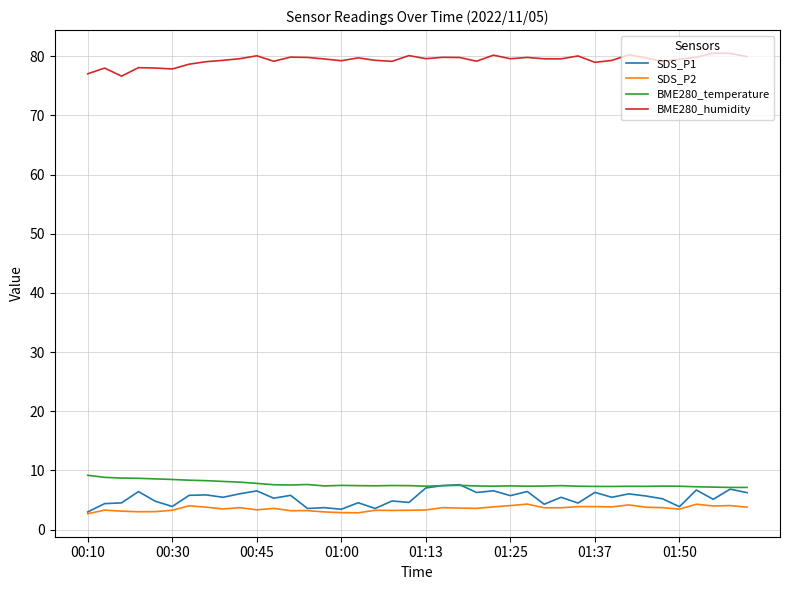

True or false: SDS_P1 and BME280_humidity cross at least once.

False